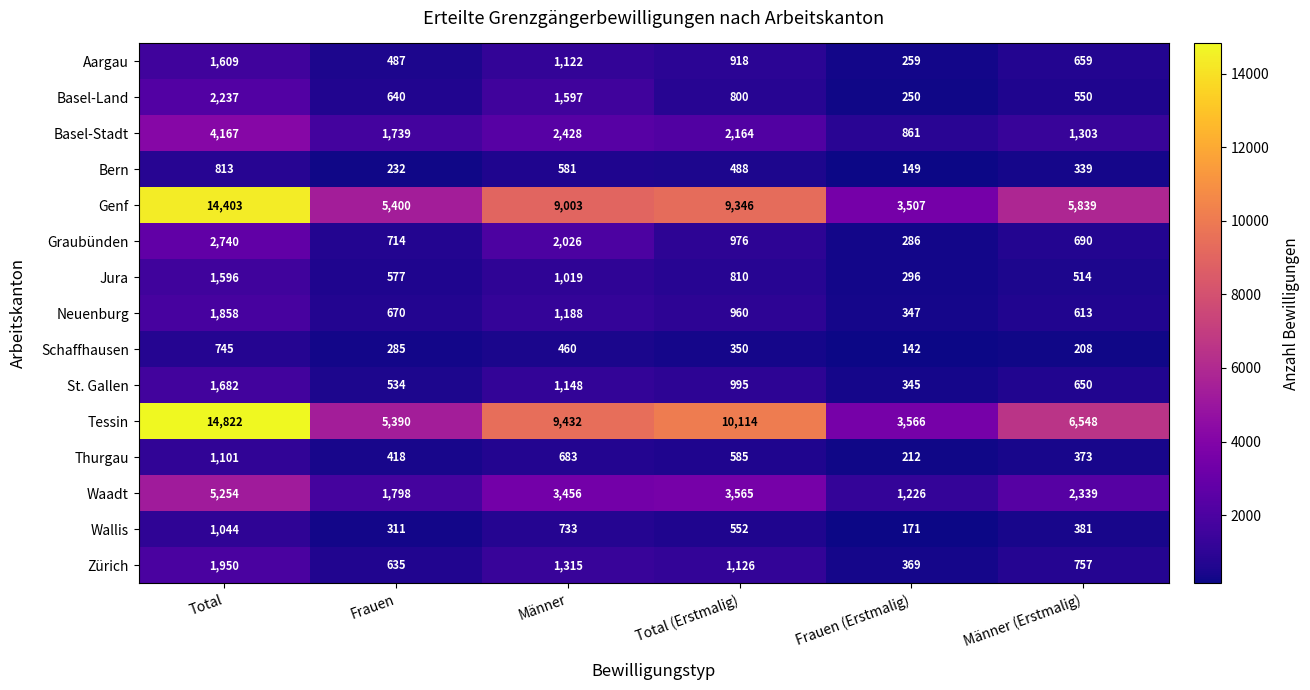

Rank the series by their maximum value, from highest to lowest.

Tessin, Genf, Waadt, Basel-Stadt, Graubünden, Basel-Land, Zürich, Neuenburg, St. Gallen, Aargau, Jura, Thurgau, Wallis, Bern, Schaffhausen